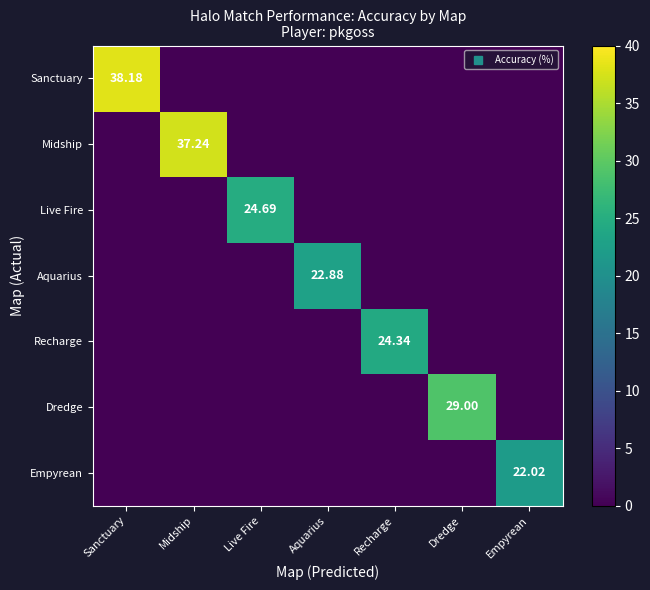

What is the difference between the maximum and minimum values in the Dredge series?

29.0